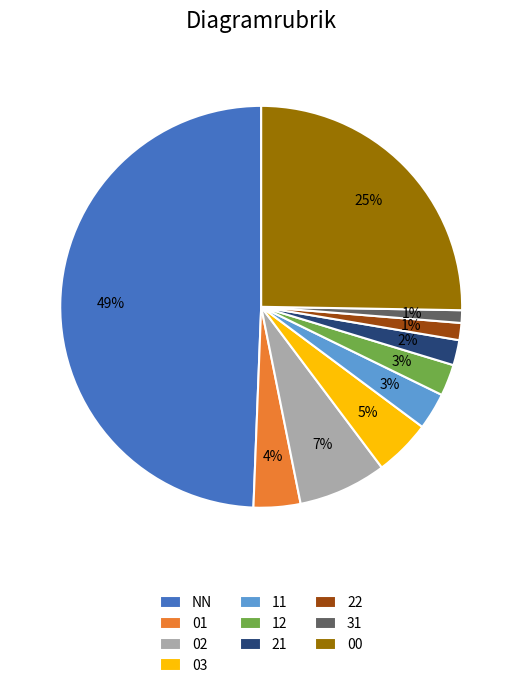

To the nearest percent, what is the difference between the largest and smallest slice percentages?

48%